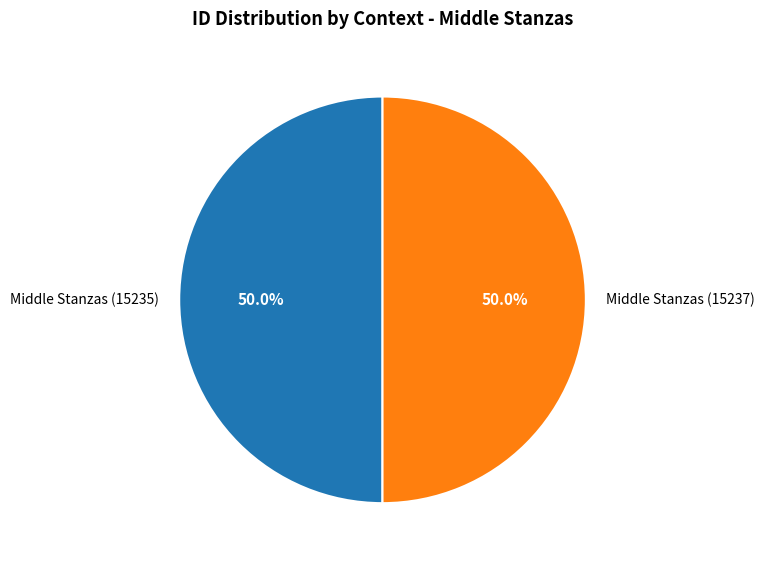

Approximately how many times larger is the value at Middle Stanzas (15237) compared to Middle Stanzas (15235)?

1.0